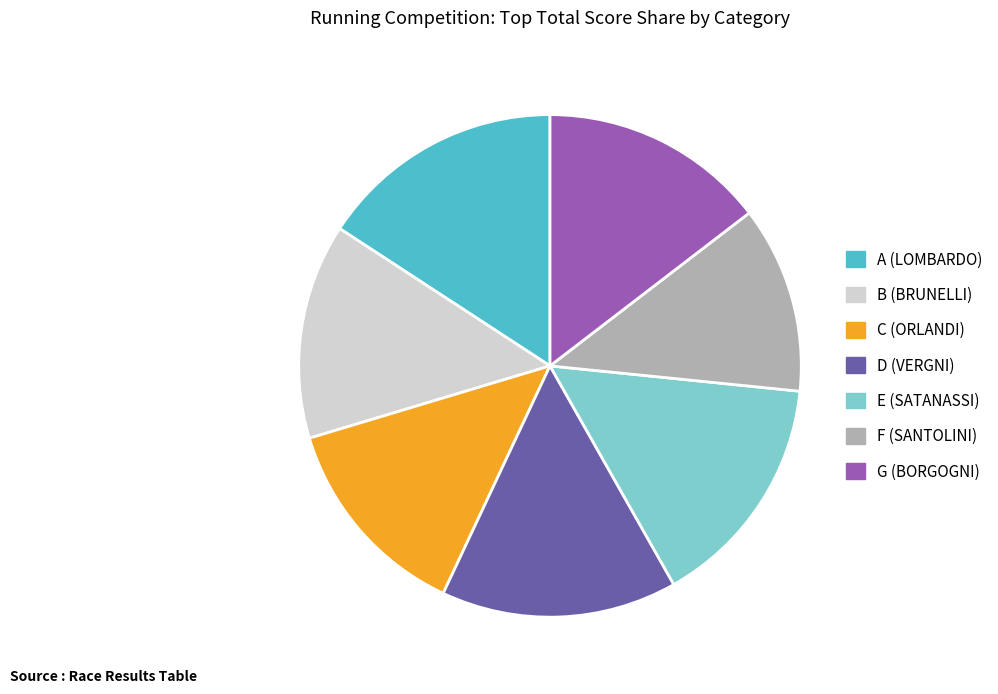

Combined, do B (BRUNELLI) and A (LOMBARDO) account for over 50%?

No